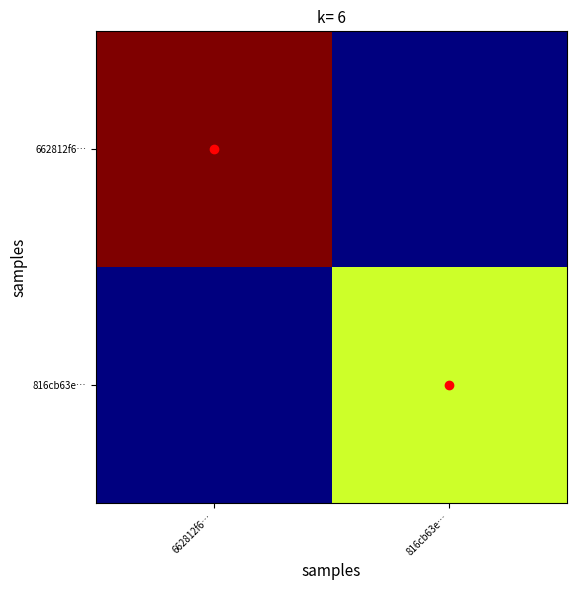

Rank the series by their average value, from highest to lowest.

662812f6…, 816cb63e…